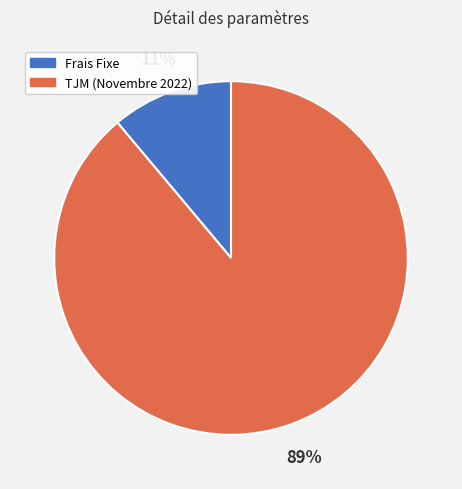

What is the ratio of the value at Frais Fixe to the value at TJM (Novembre 2022)?

0.1